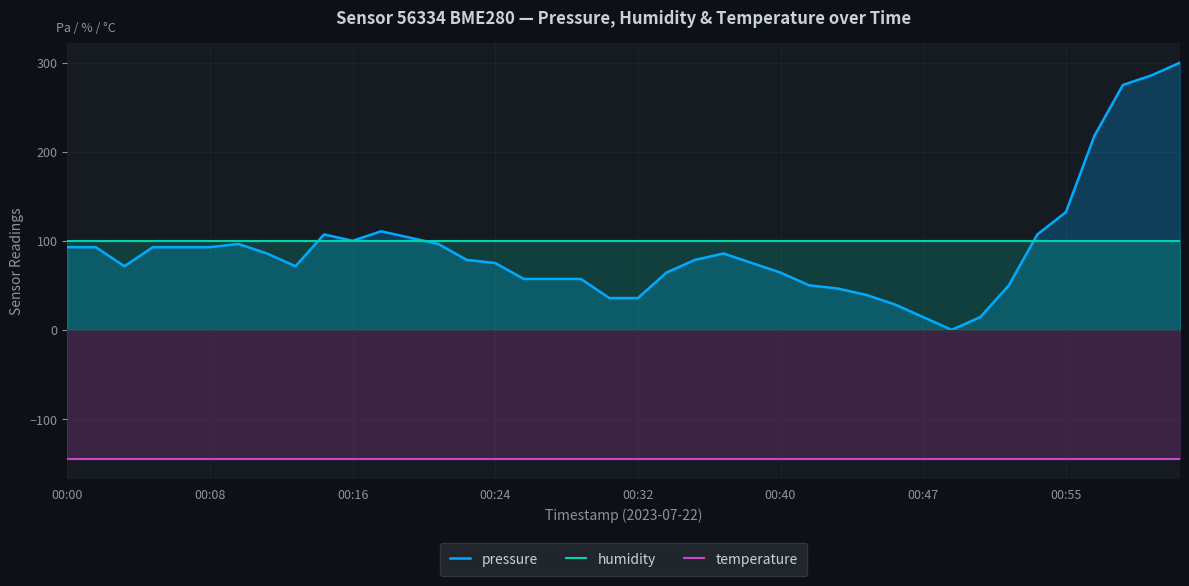

What is the value of the humidity point at the 23rd from the left?

100.0